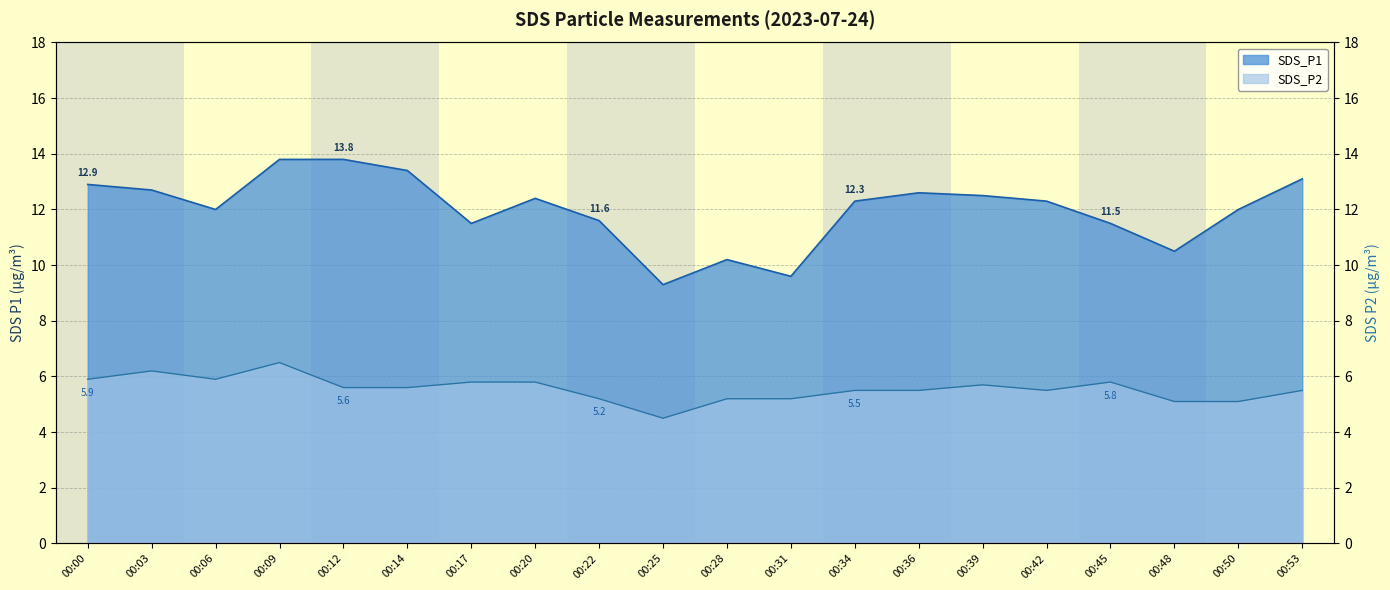

At 00:12, list the series in order from smallest to largest.

SDS_P2, SDS_P1